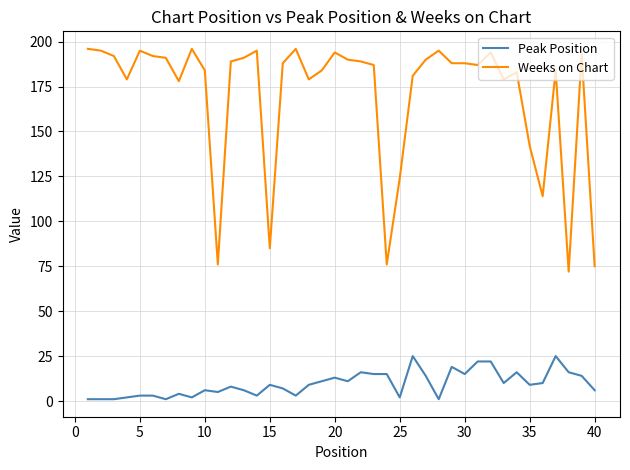

What is the maximum value shown in the chart?

196